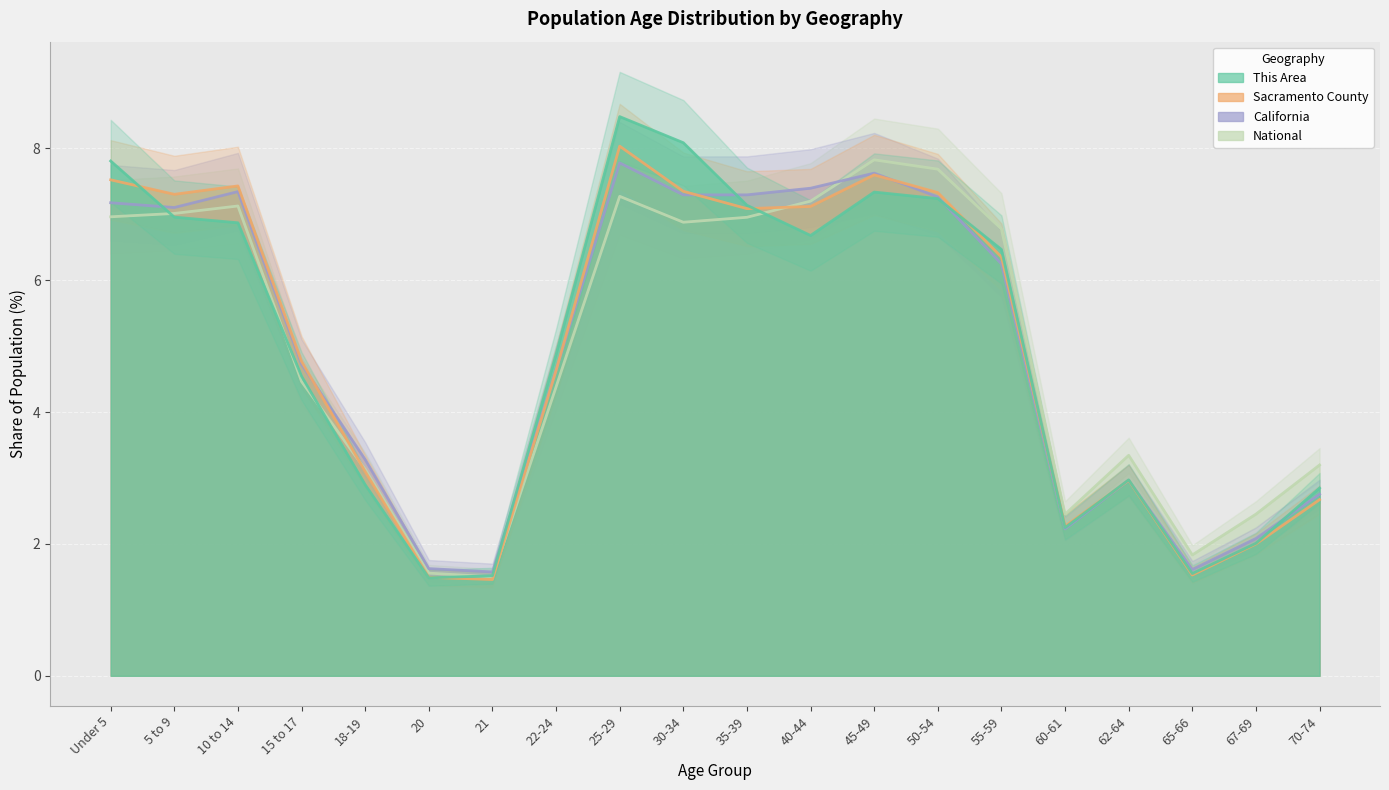

How many lines are shown in the chart?

4